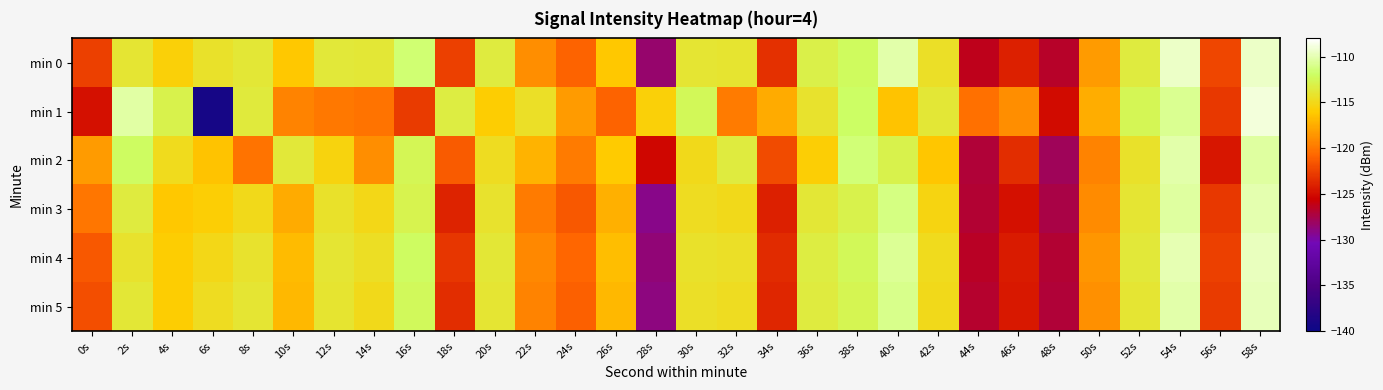

Which series changed the most between 14s and 48s?

min 0